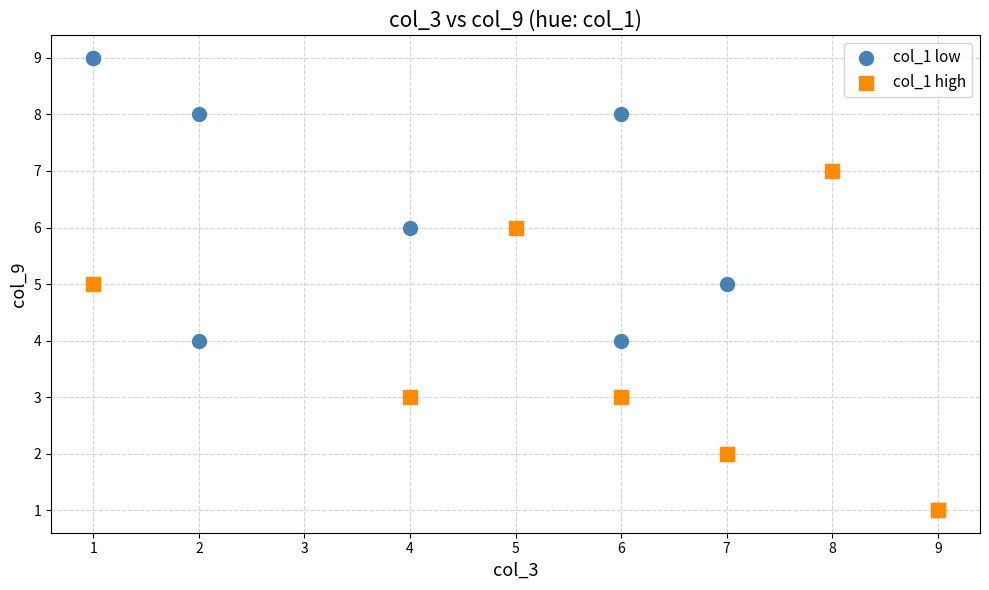

Which series reaches the minimum Y coordinate?

col_1 high